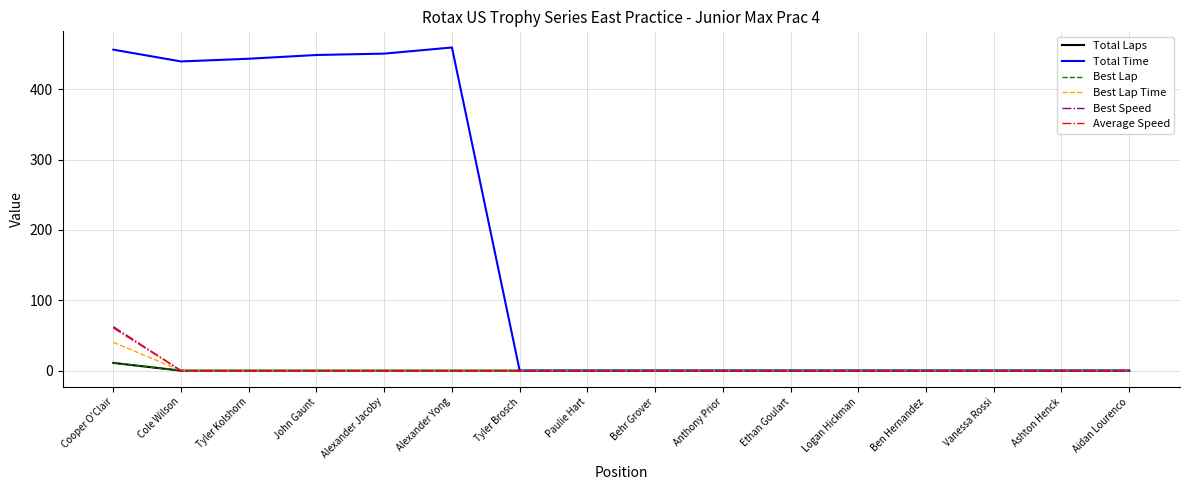

Does the chart have visible grid lines?

Yes